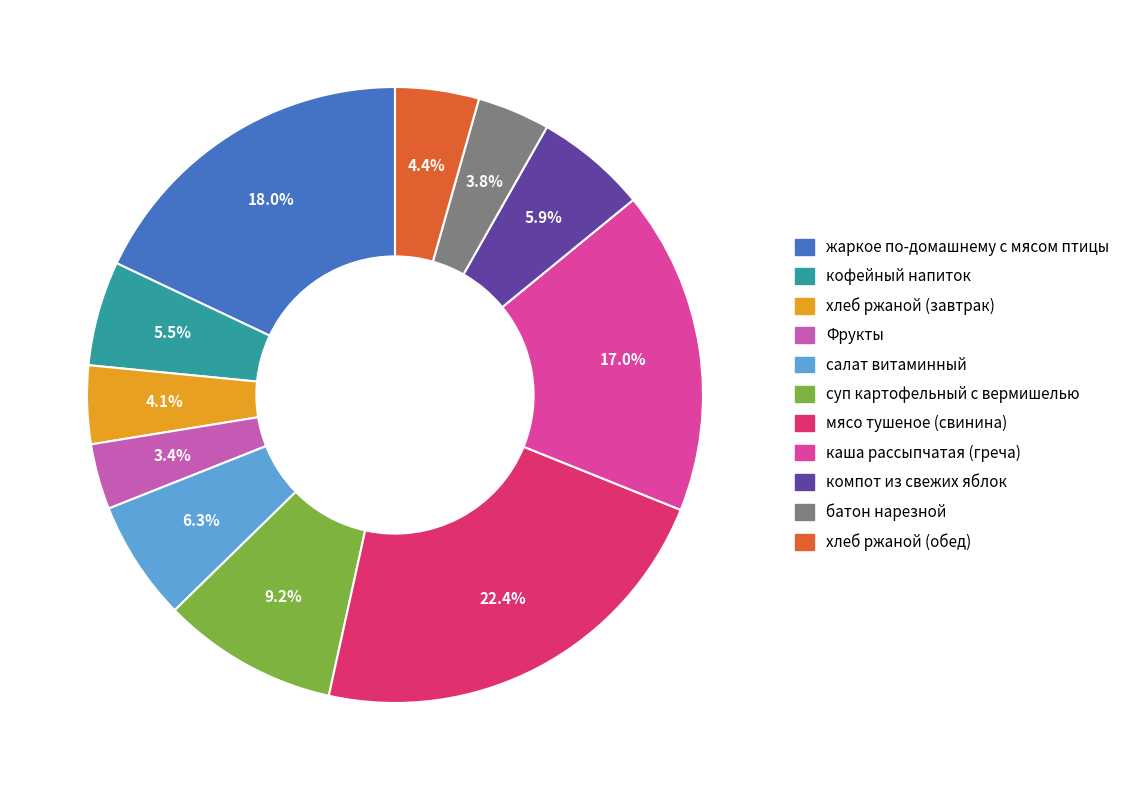

Combined, what portion of the pie is хлеб ржаной (обед) and жаркое по-домашнему с мясом птицы?

22.4%